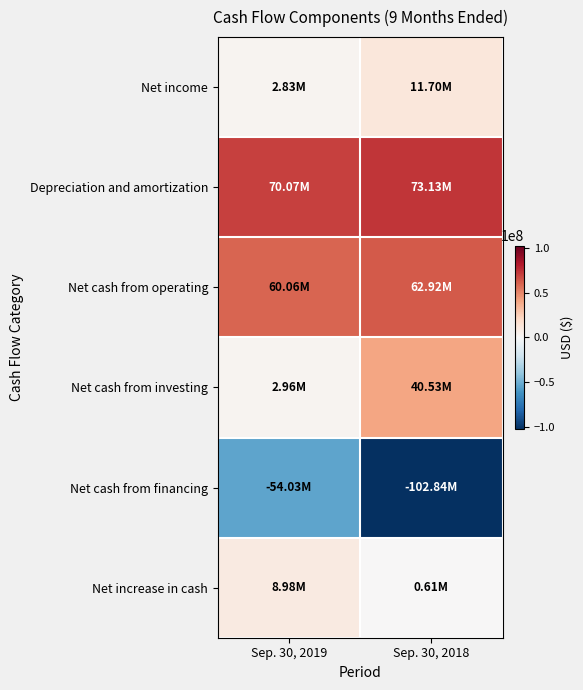

What is the minimum value shown in the chart?

-102838000